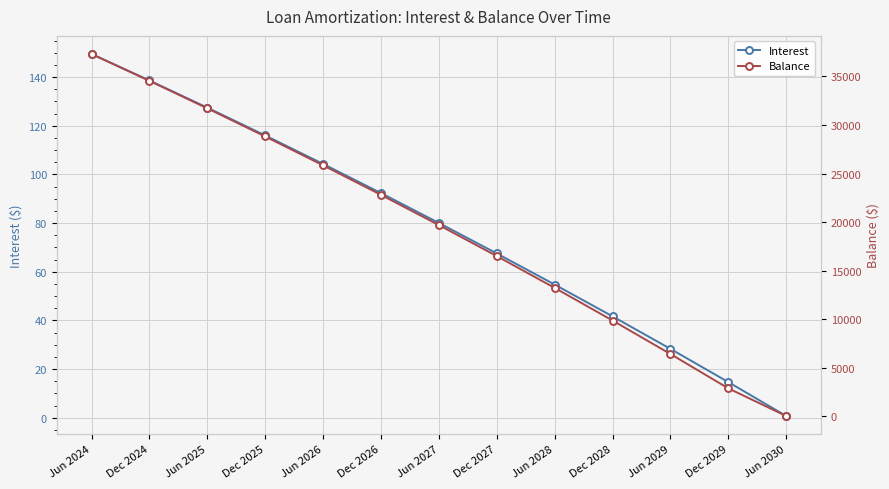

Which series has the largest range (max minus min)?

Balance